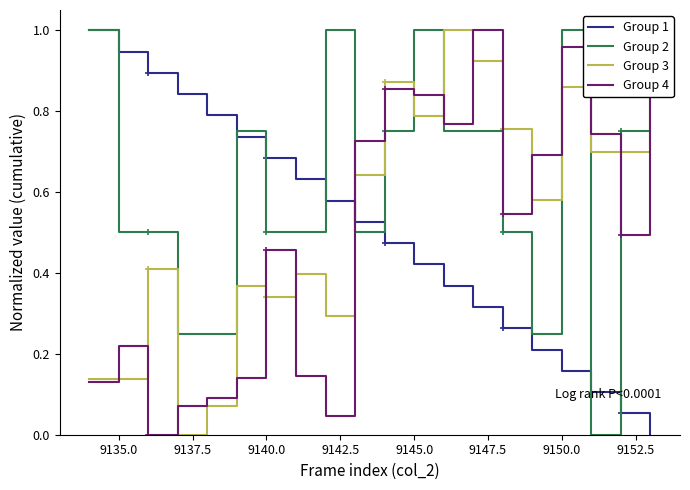

How many lines are shown in the chart?

4